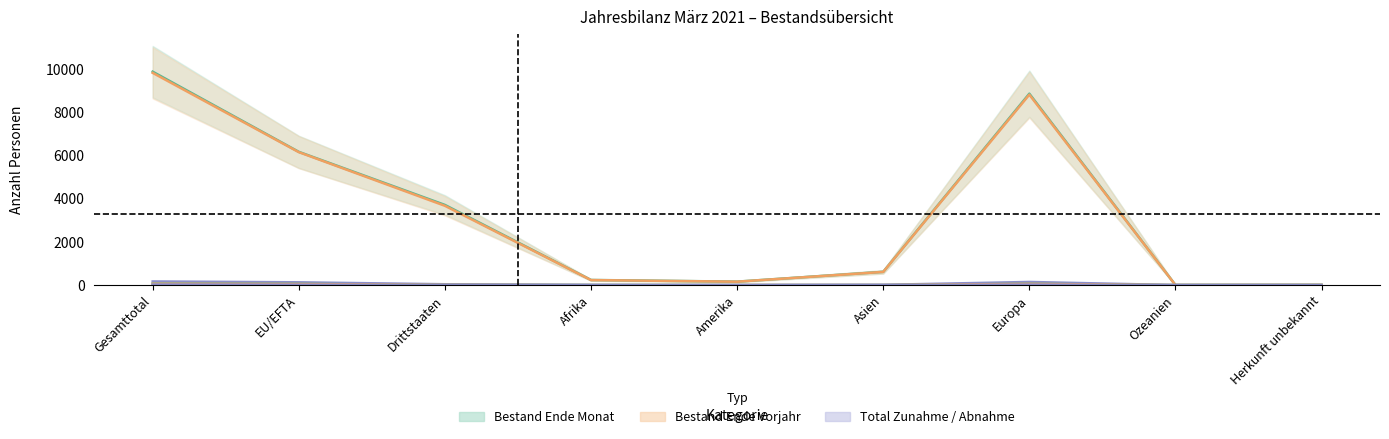

Reading right to left, transcribe all the data shown in this chart.

Bestand Ende Monat: Herkunft unbekannt=7	Ozeanien=2	Europa=8875	Asien=614	Amerika=160	Afrika=237	Drittstaaten=3717	EU/EFTA=6178	Gesamttotal=9895
Bestand Ende Vorjahr: Herkunft unbekannt=7	Ozeanien=1	Europa=8830	Asien=611	Amerika=158	Afrika=233	Drittstaaten=3676	EU/EFTA=6164	Gesamttotal=9840
Total Zunahme: Herkunft unbekannt=0	Ozeanien=1	Europa=145	Asien=12	Amerika=3	Afrika=7	Drittstaaten=39	EU/EFTA=129	Gesamttotal=168
Effektive Einwanderung: Herkunft unbekannt=0	Ozeanien=1	Europa=62	Asien=2	Amerika=1	Afrika=4	Drittstaaten=12	EU/EFTA=58	Gesamttotal=70
Statuswechsel Zunahme: Herkunft unbekannt=0	Ozeanien=0	Europa=57	Asien=2	Amerika=2	Afrika=0	Drittstaaten=11	EU/EFTA=50	Gesamttotal=61
Geburten: Herkunft unbekannt=0	Ozeanien=0	Europa=21	Asien=3	Amerika=0	Afrika=1	Drittstaaten=8	EU/EFTA=17	Gesamttotal=25